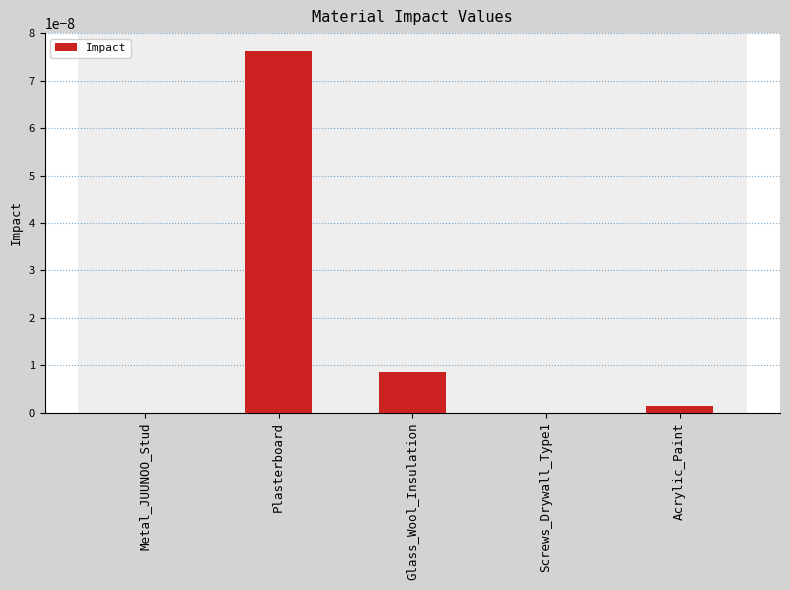

The value at Acrylic_Paint is 0.0. True or false?

True